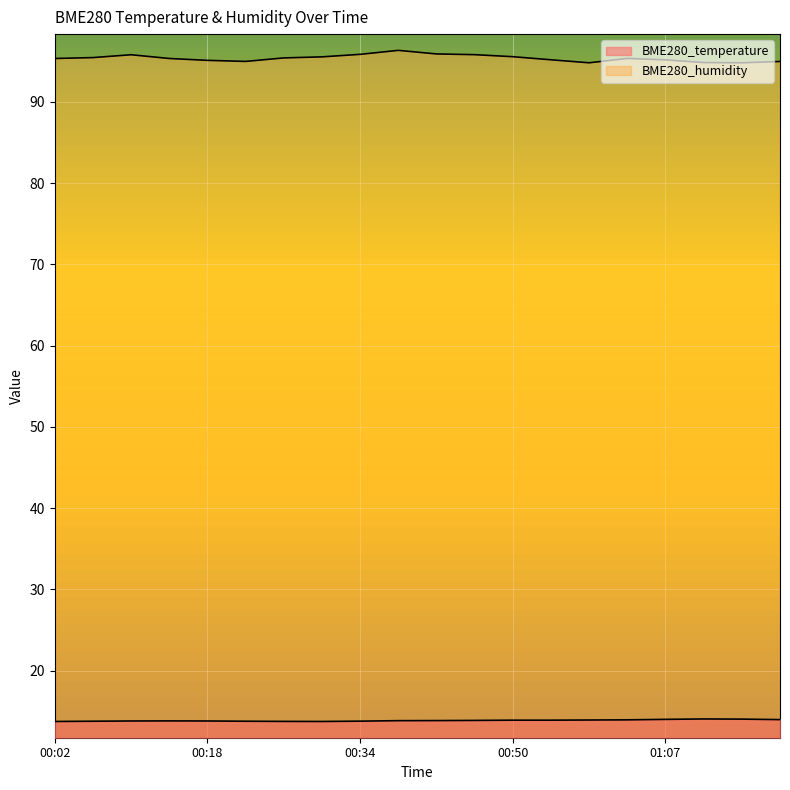

What is the label of the 15th point from the left?

00:59